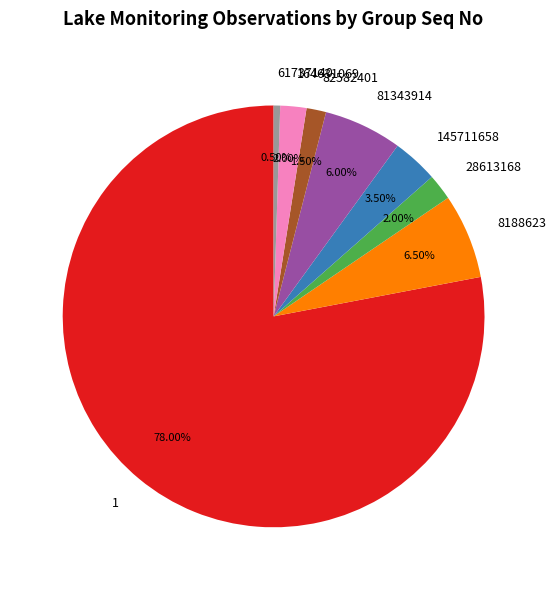

Is the sum of 82582401 and 61737140 greater than half?

No